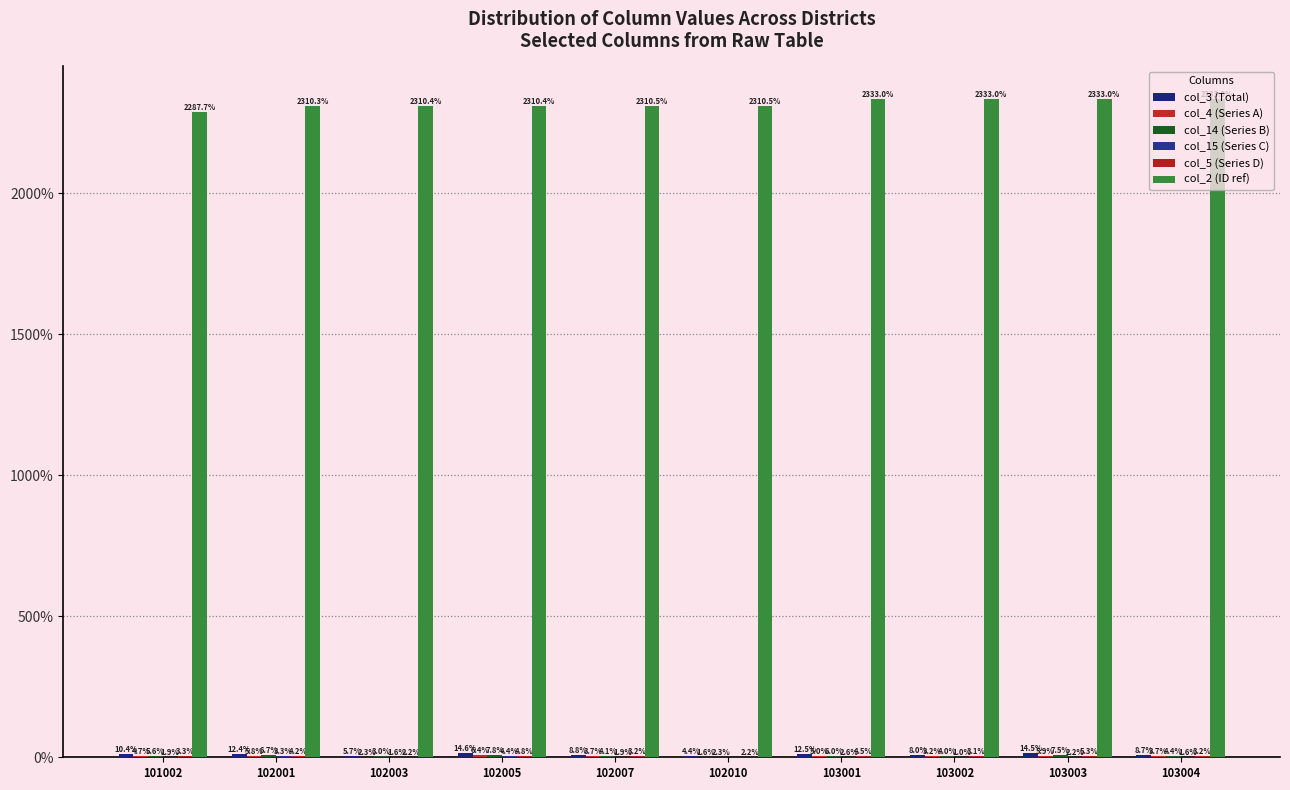

Reading right to left, what are all the values shown in this chart?

col_3 (Total): 8.7	14.5	8.0	12.5	4.4	8.8	14.6	5.7	12.4	10.4
col_4 (Series A): 3.7	5.9	3.2	5.0	1.6	3.7	6.4	2.3	5.8	4.7
col_14 (Series B): 4.4	7.5	4.0	6.0	2.3	4.1	7.8	3.0	6.7	5.6
col_15 (Series C): 1.6	2.2	1.0	2.6	0.3	1.9	4.4	1.6	3.3	1.9
col_5 (Series D): 3.2	5.3	3.1	4.5	2.2	3.2	4.8	2.2	4.2	3.3
col_2 (ID ref): 2333.0	2333.0	2333.0	2333.0	2310.5	2310.5	2310.4	2310.4	2310.3	2287.7